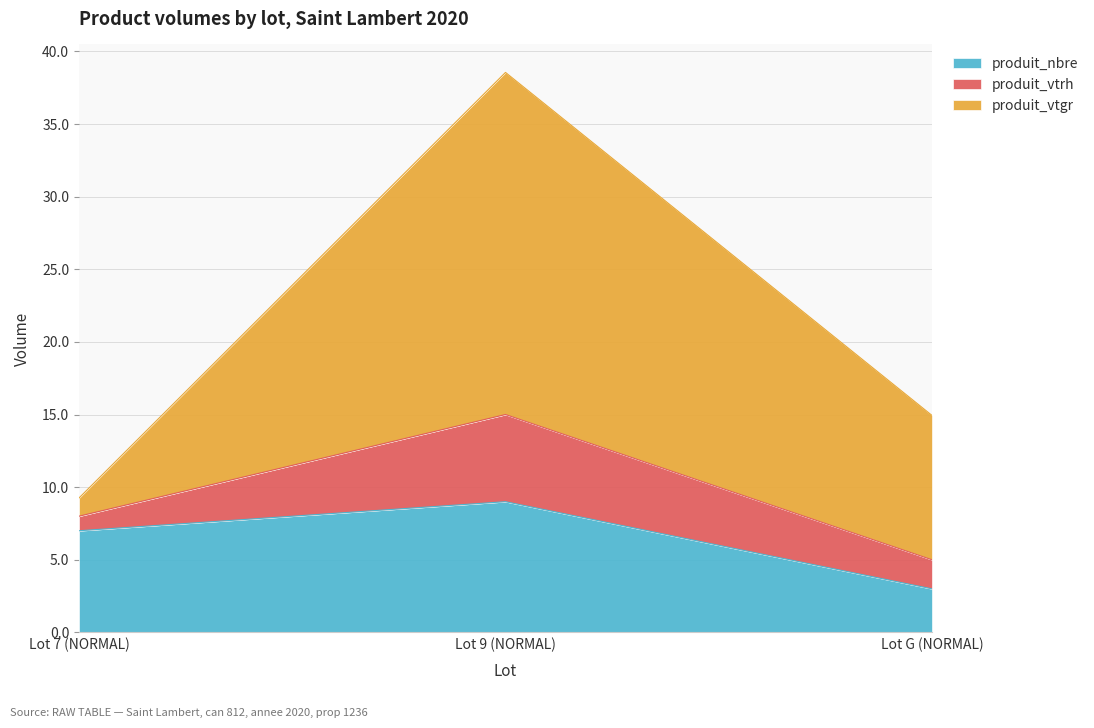

What is the total value across all series at Lot G (NORMAL)?

14.9